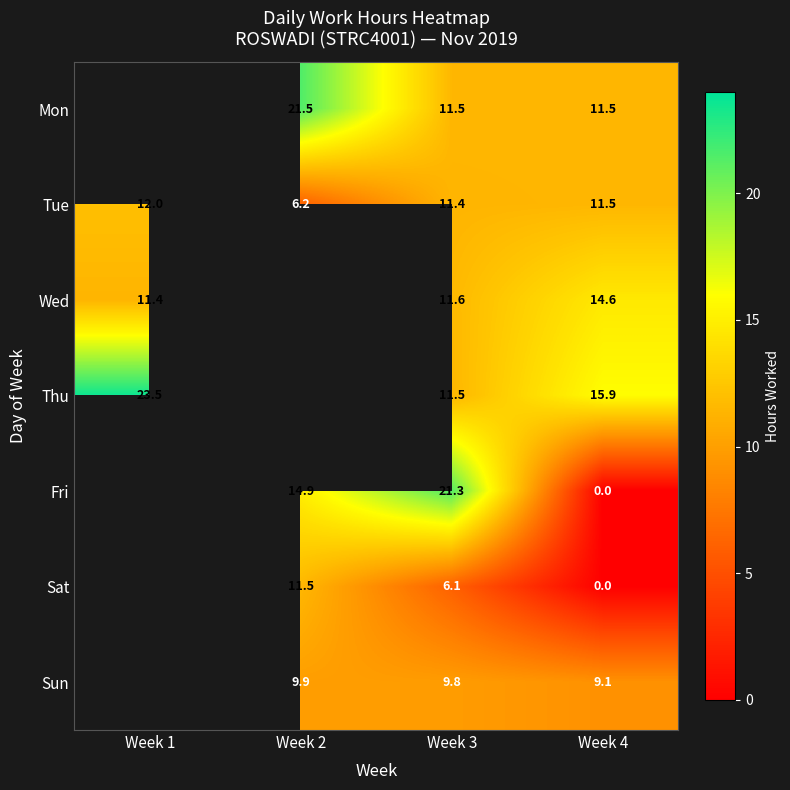

Is the value of Tue at Week 3 greater than the value of Thu at Week 3?

No